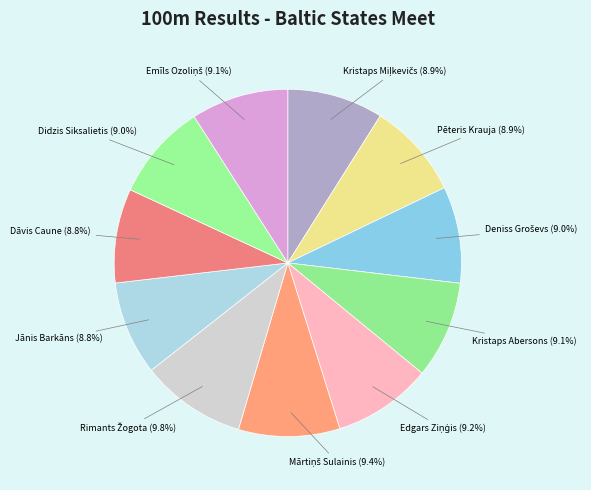

Count the number of slices in the pie.

11